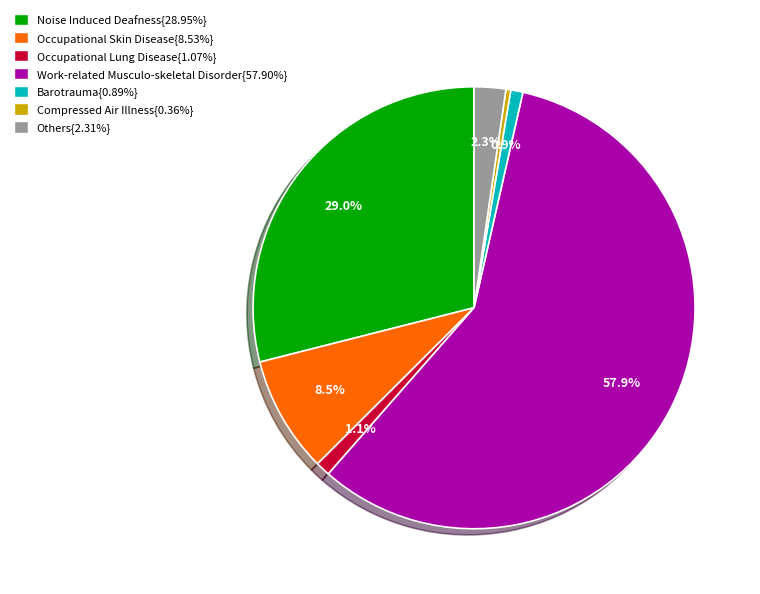

Is there a majority slice in this chart?

Yes